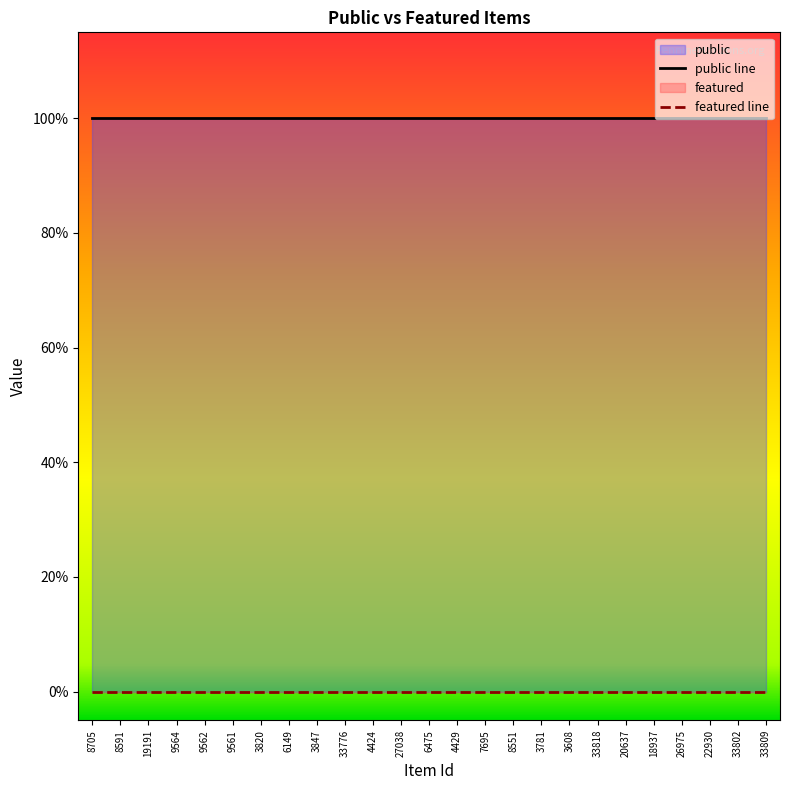

What is the label of the 4th point from the right?

26975